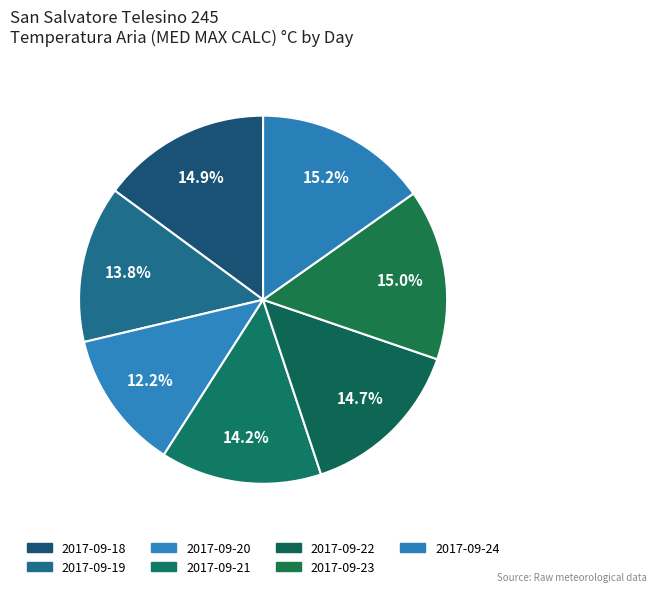

Count the number of slices in the pie.

7